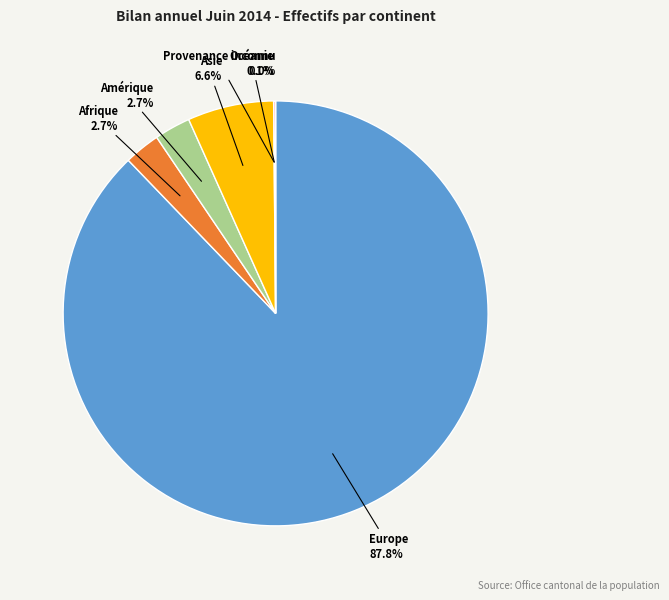

Does Afrique represent more than half of the total?

No